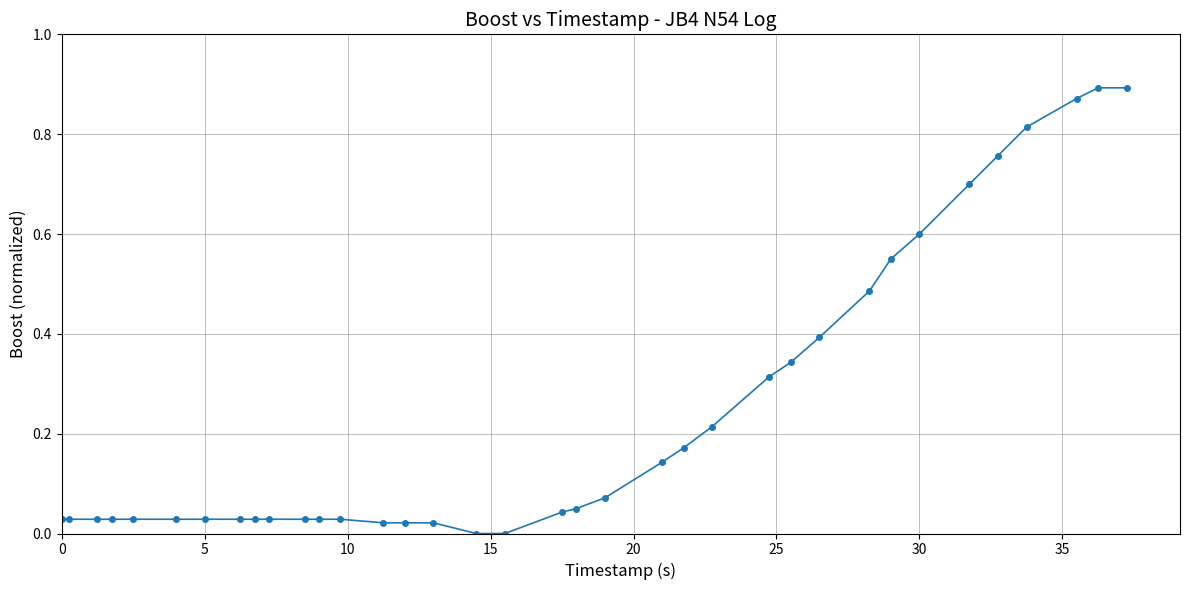

What is the sum of all values?

8.7